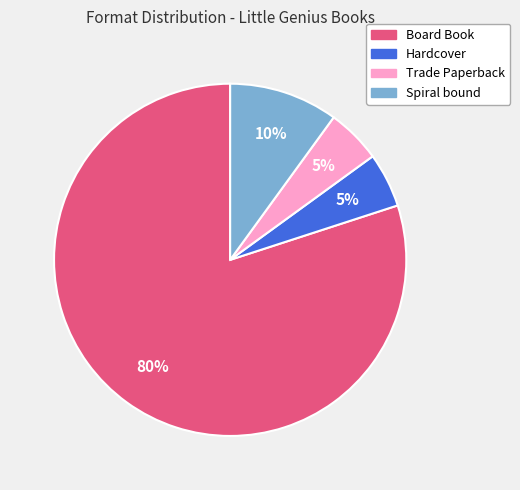

Does any single category account for the majority?

Yes